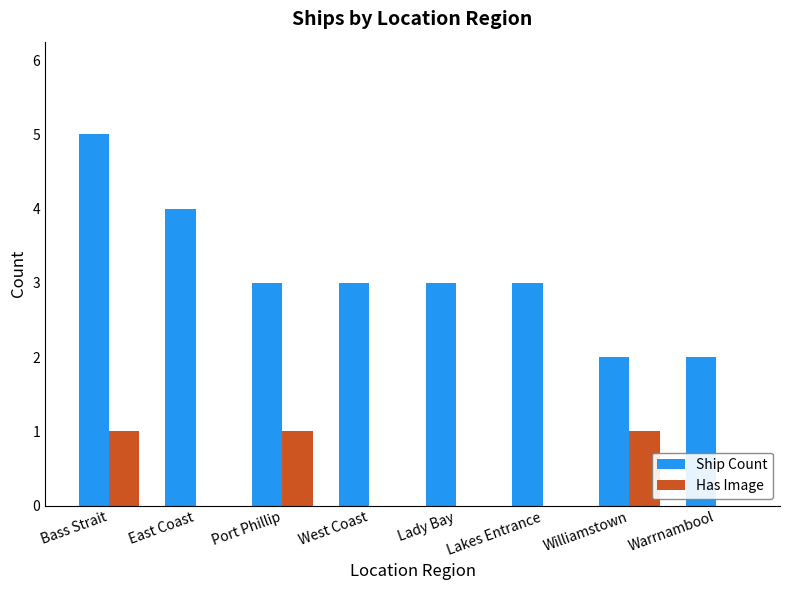

Is the value of Ship Count at Warrnambool greater than the value of Has Image at Warrnambool?

Yes